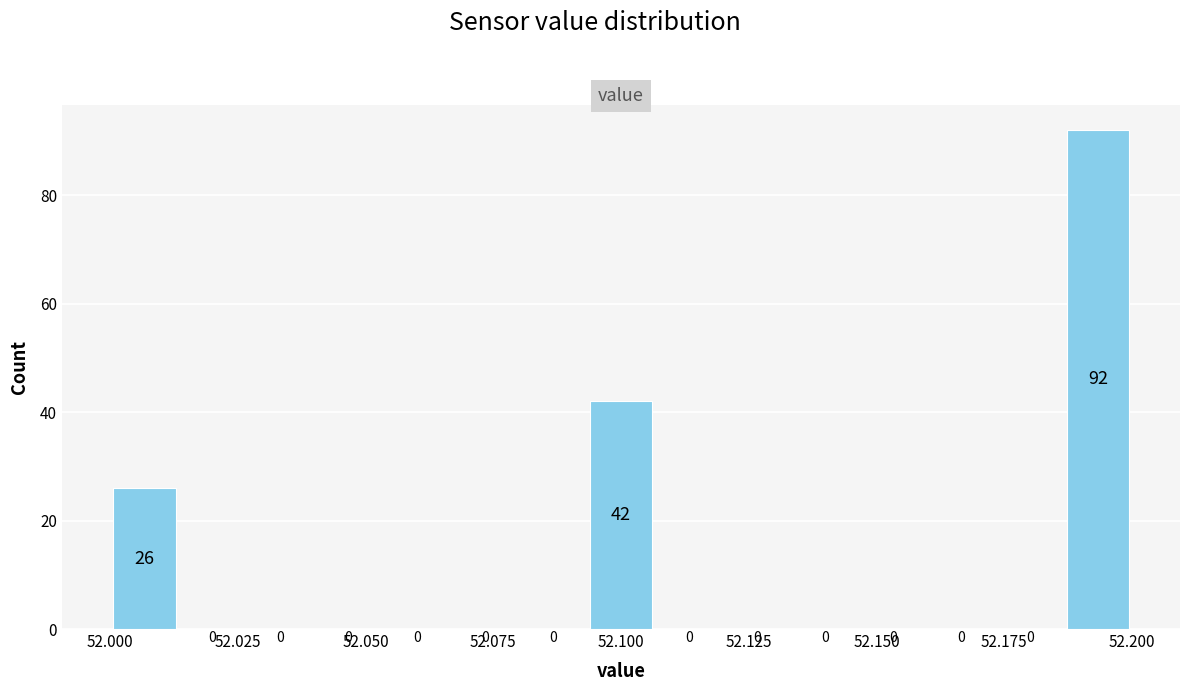

Around what value on the x-axis is the tallest bar? Give the approximate position of its centre, as read against the axis.

52.195